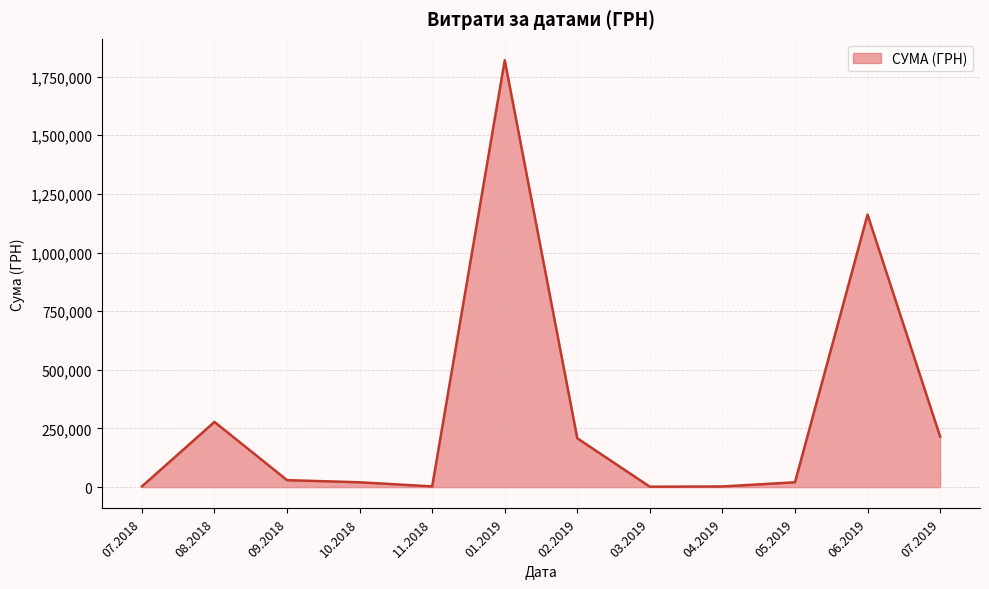

Is it true that the value at 07.2019 is 290739.3?

False